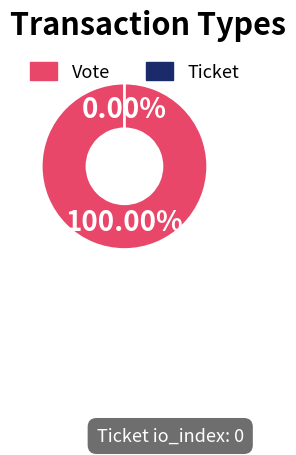

To the nearest percent, what is the combined percentage of Vote and Ticket?

100%